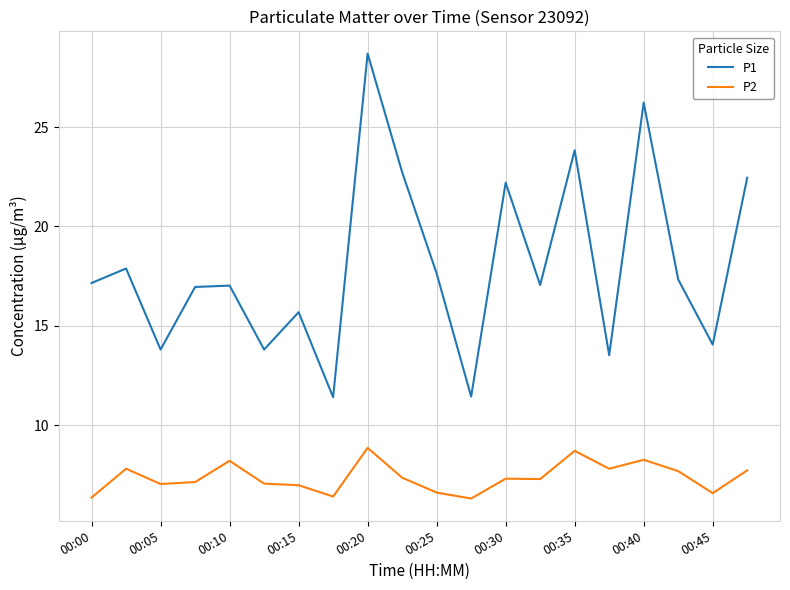

In P1, how many points are lower than both neighbors (excluding endpoints)?

7